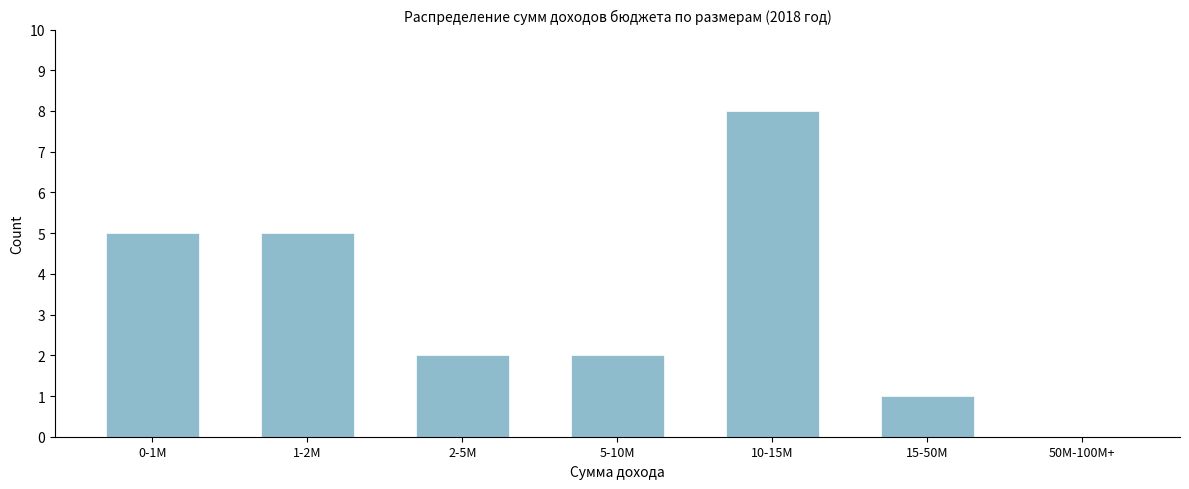

Reading right to left, list all the values displayed in this chart.

50M-100M+=0	15-50M=1	10-15M=8	5-10M=2	2-5M=2	1-2M=5	0-1M=5